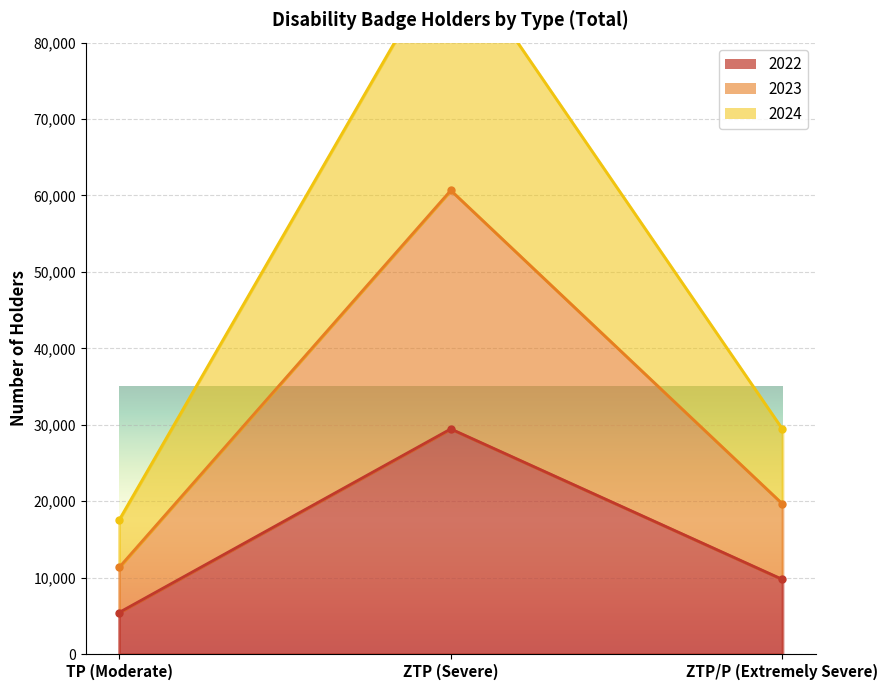

How many series are shown in this chart?

3